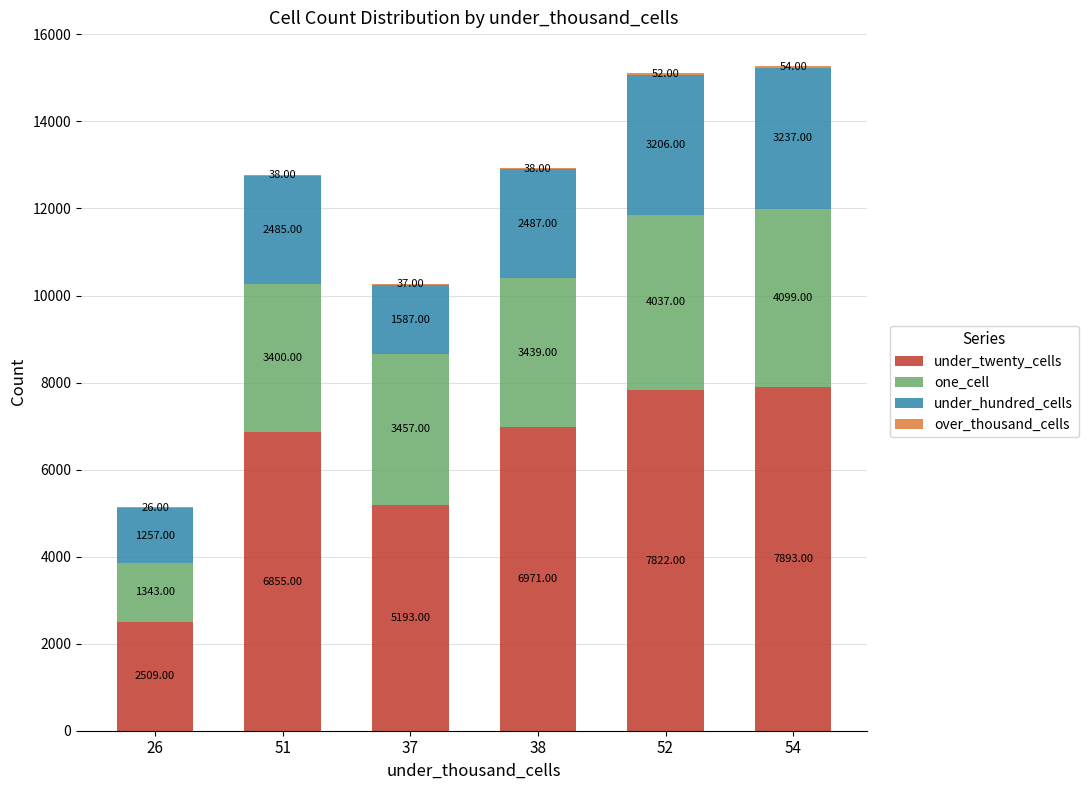

At which category is the sum across all series the highest?

54